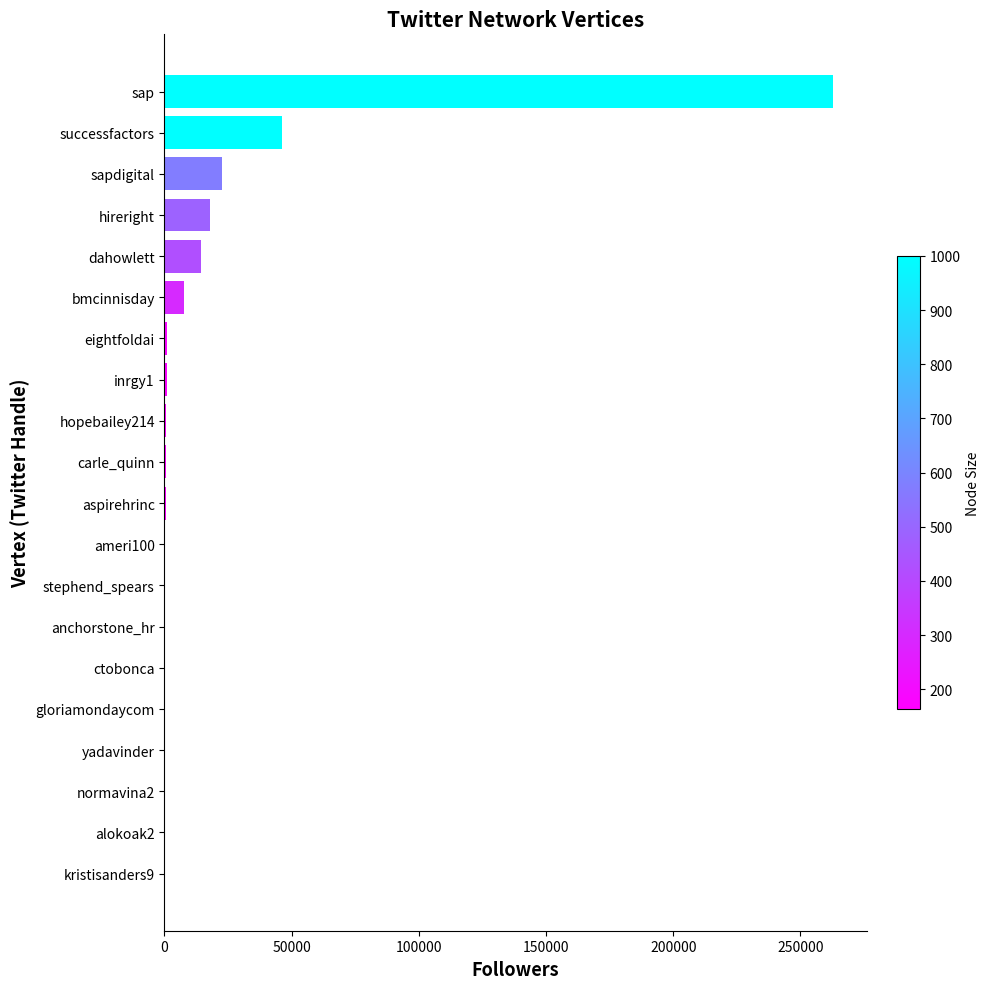

At which label is the value closest to 131524?

successfactors